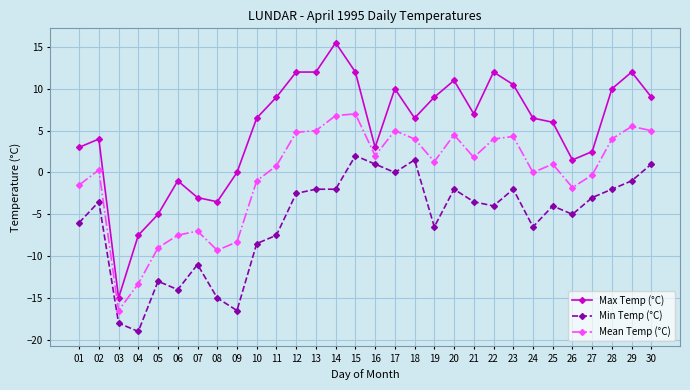

What is the total value across all series at 12?

14.3